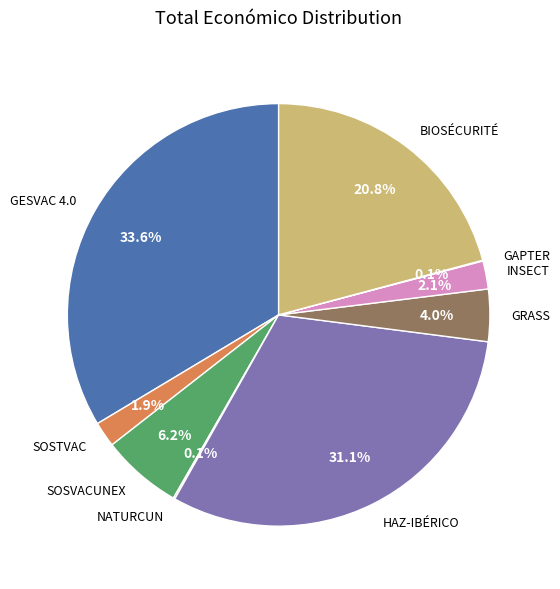

Is there any slice that represents more than half of the pie?

No